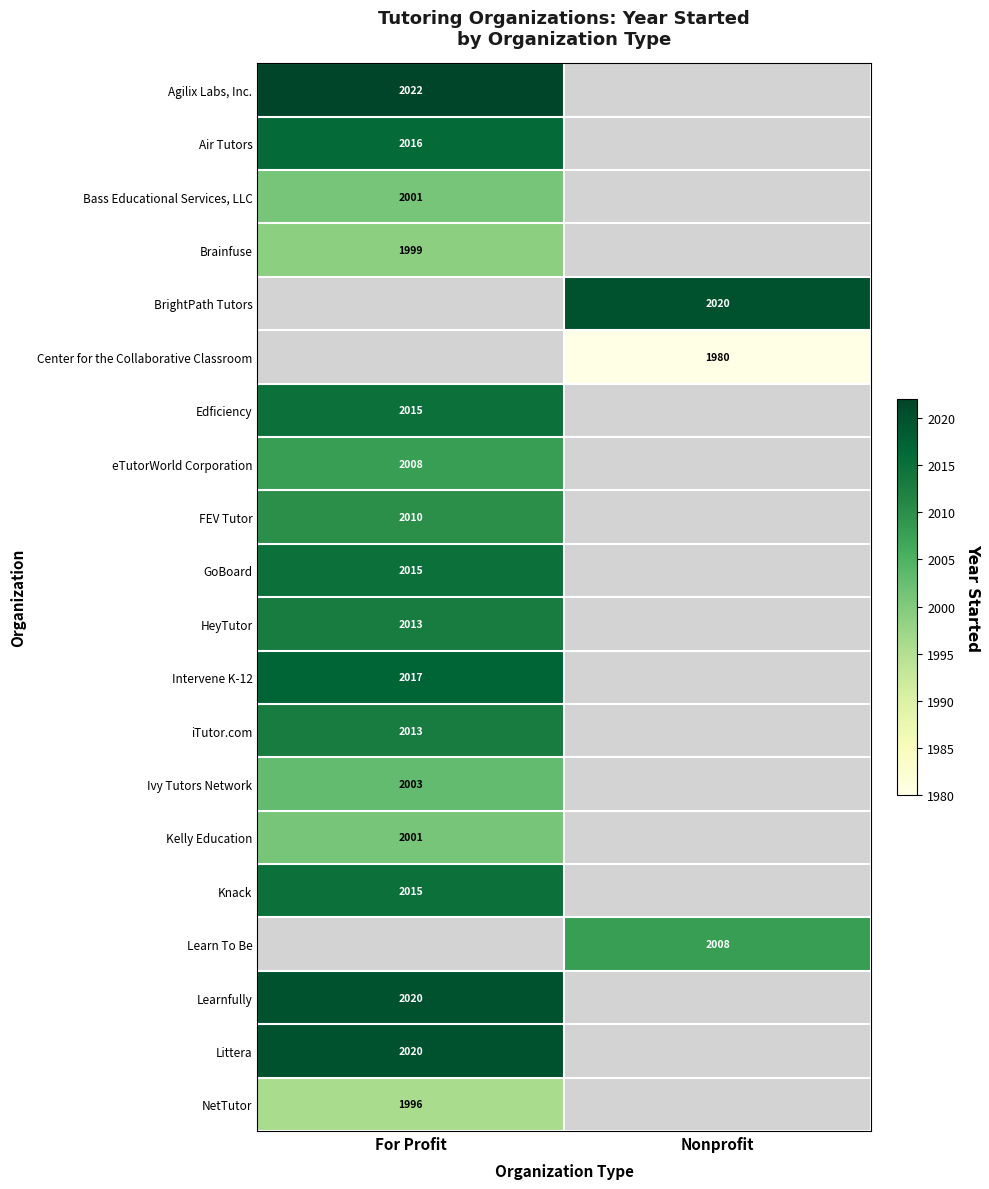

At how many categories does at least one series exceed 2001?

2